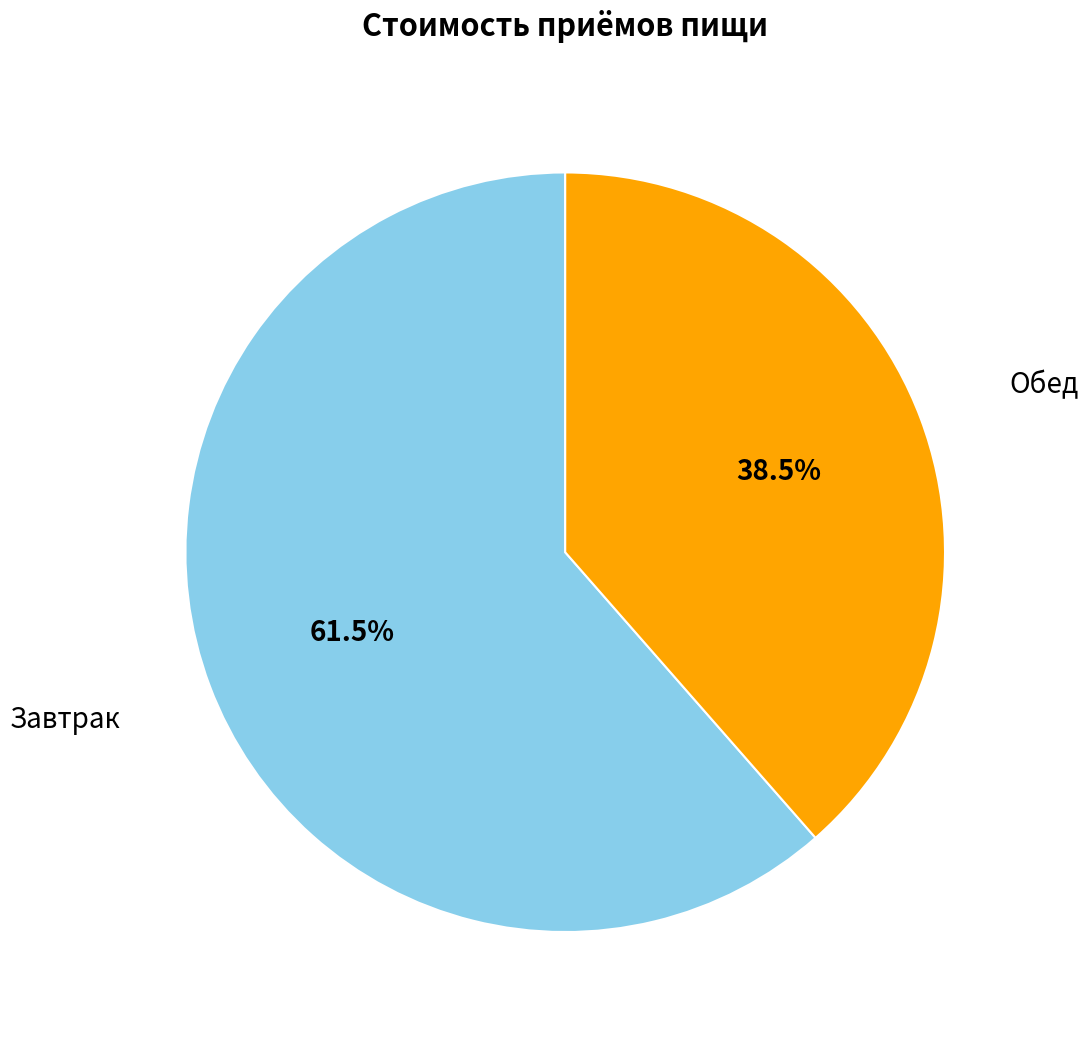

Is there any slice that represents more than half of the pie?

Yes